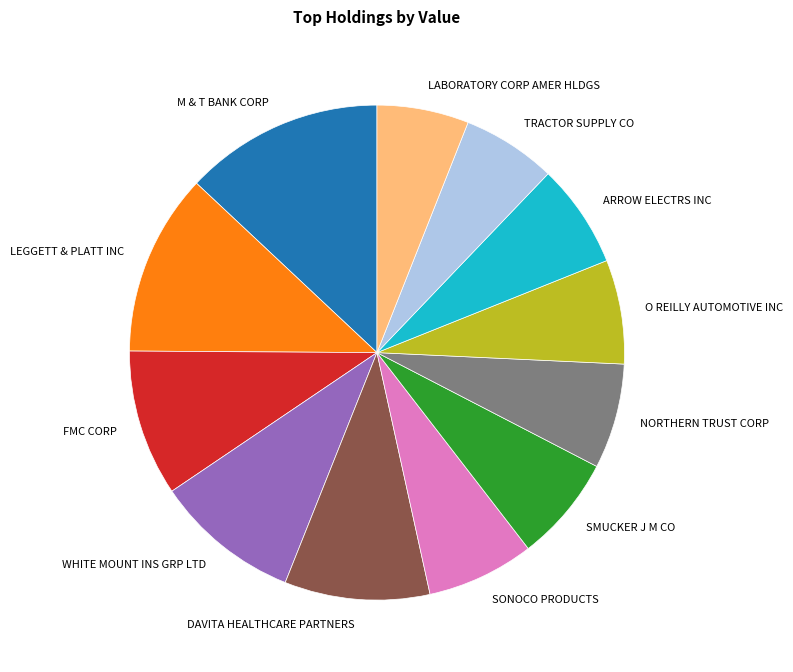

Does NORTHERN TRUST CORP represent more than half of the total?

No